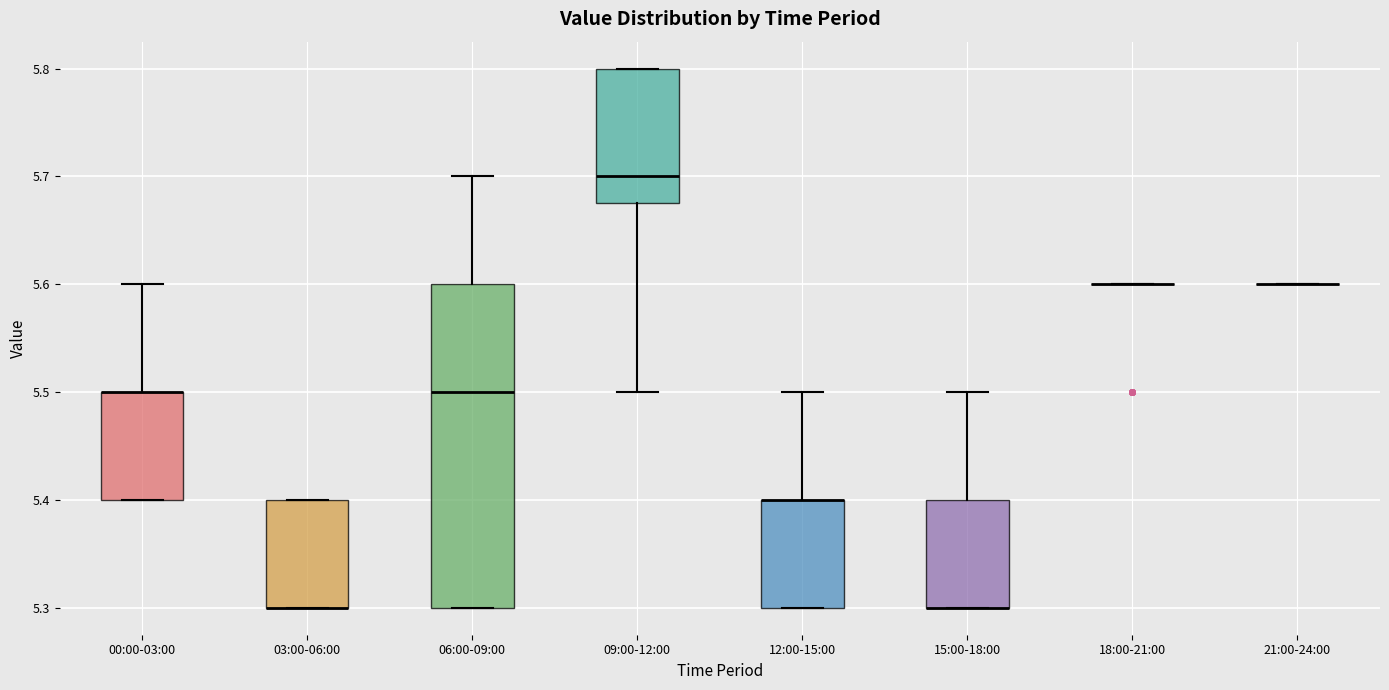

Which box is the tallest, from its lower edge to its upper edge?

06:00-09:00